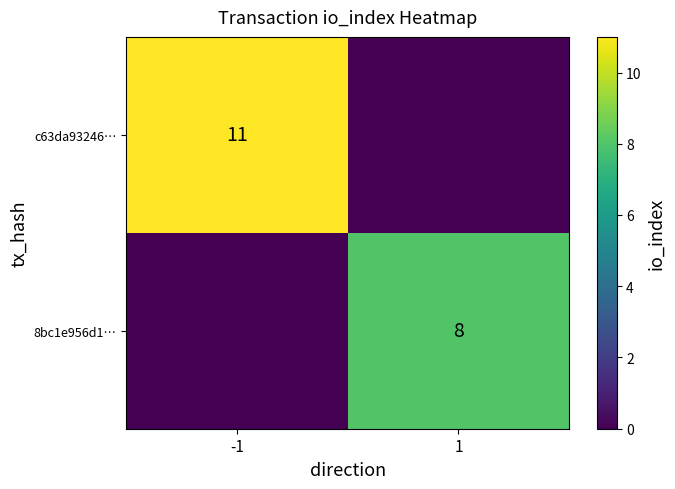

How many values in the 8bc1e956d1… series are below 8?

1